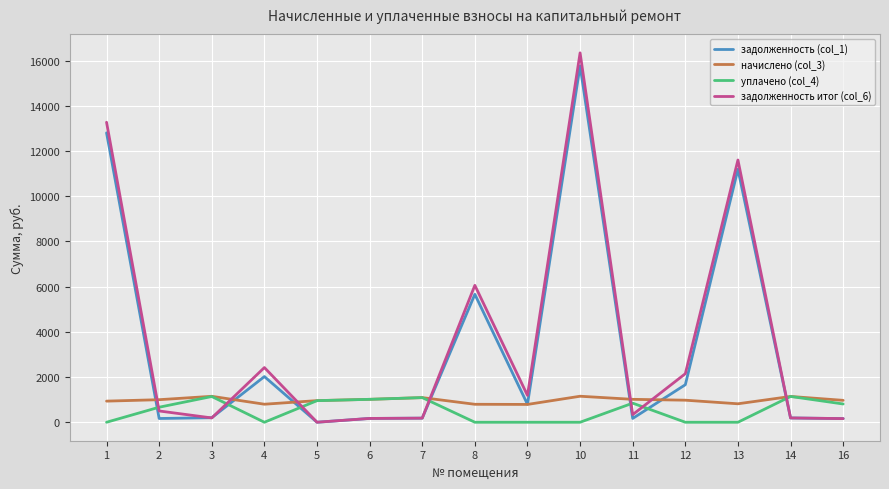

What are all the series names shown in the legend?

задолженность (col_1), начислено (col_3), уплачено (col_4), задолженность итог (col_6)